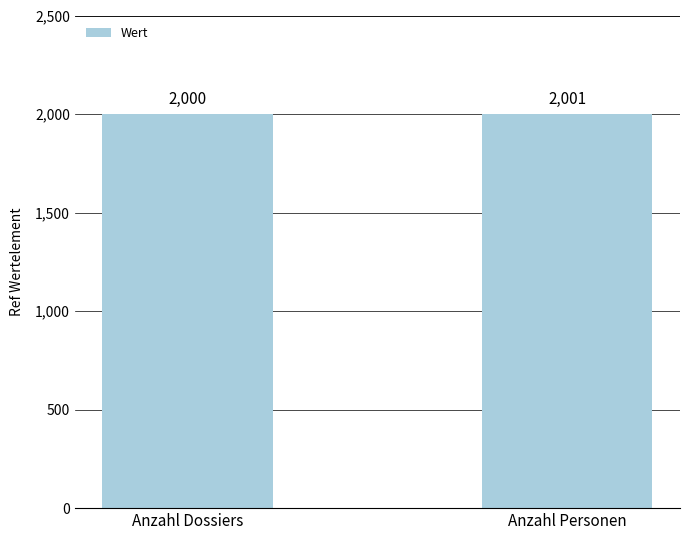

True or false: the data shows 1304 at Anzahl Personen.

False